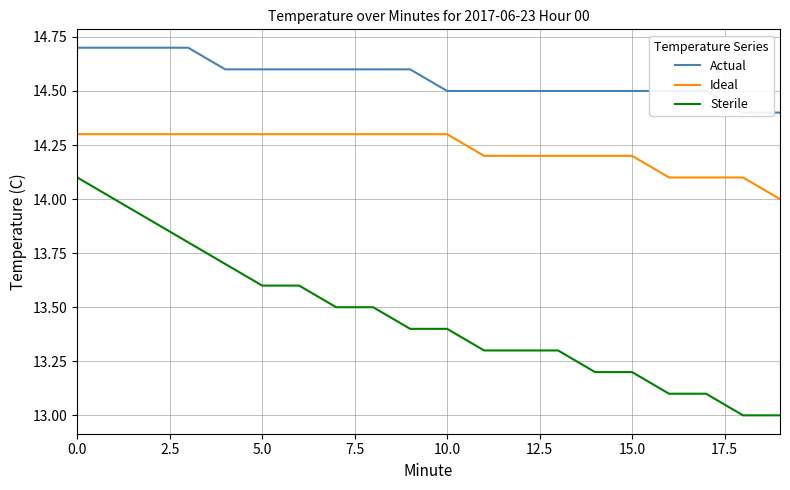

What is the minimum value for Ideal?

14.0